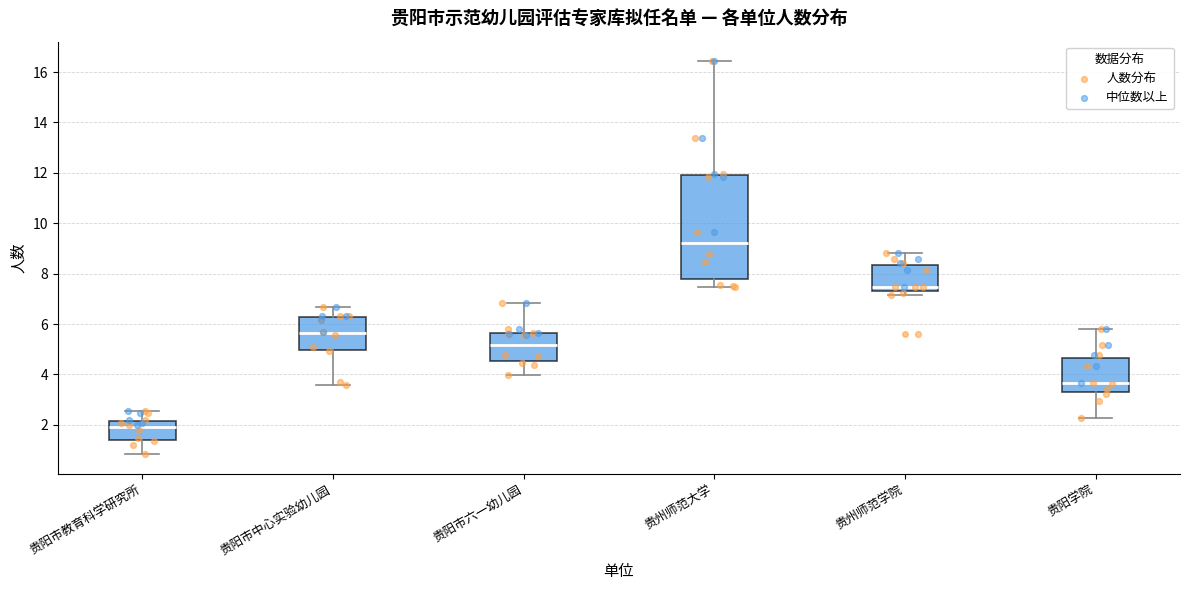

Reading left to right, transcribe this box plot: for each box, give where its median line is, the range the box spans, and where its two whiskers end, as read against the y-axis. The values are not printed on the chart, so give them approximately, as read against the axis.

贵阳市教育科学研究所: median 2.0, box 1.4 to 2.2, whiskers 0.8 to 2.6
贵阳市中心实验幼儿园: median 5.6, box 5.0 to 6.2, whiskers 3.6 to 6.6
贵阳市六一幼儿园: median 5.2, box 4.6 to 5.6, whiskers 4.0 to 6.8
贵州师范大学: median 9.2, box 7.8 to 12.0, whiskers 7.4 to 16.4
贵州师范学院: median 7.4, box 7.2 to 8.4, whiskers 7.2 (just below the box's lower edge) to 8.8
贵阳学院: median 3.6, box 3.2 to 4.6, whiskers 2.2 to 5.8